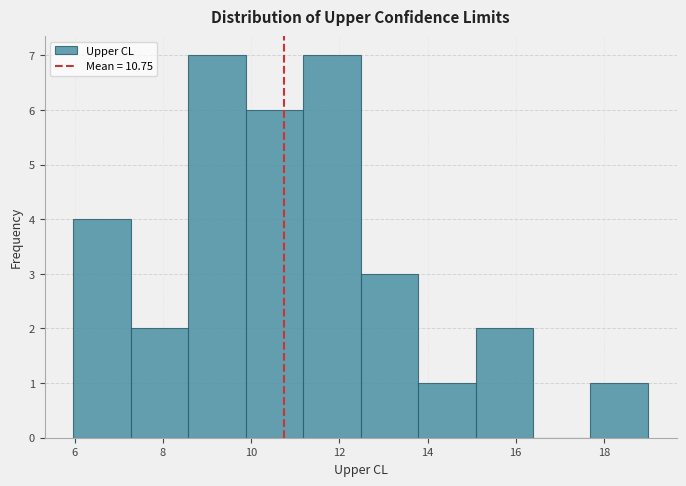

Reading left to right, transcribe this chart: for each bar, give the range it covers on the x-axis and its height. Neither the bar edges nor the heights are printed on the chart, so give them approximately, as read against the axes.

6.0 to 7.2: 4
7.2 to 8.6: 2
8.6 to 9.8: 7
9.8 to 11.2: 6
11.2 to 12.4: 7
12.4 to 13.8: 3
13.8 to 15.0: 1
15.0 to 16.4: 2
16.4 to 17.6: 0
17.6 to 19.0: 1